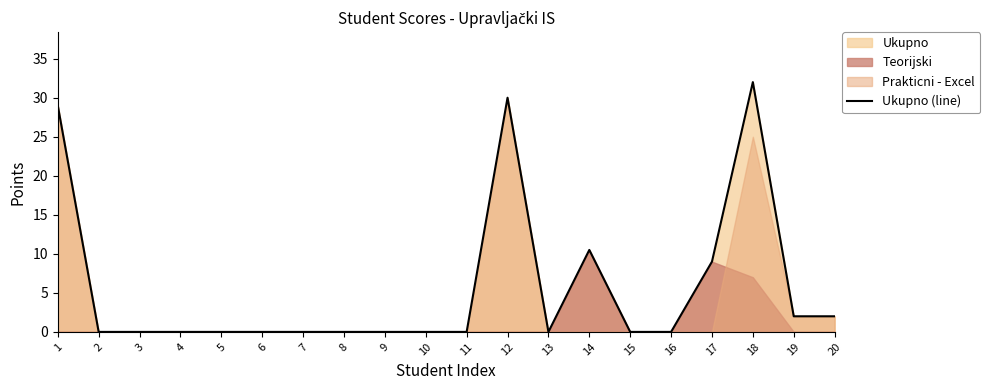

How many data points are above 0?

7